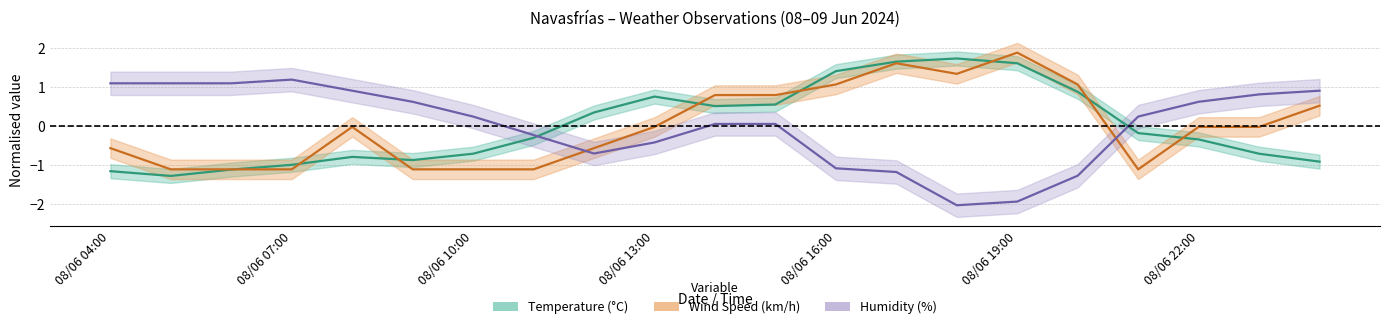

What is the difference between the second highest and second lowest values in the Wind_speed series?

2.7